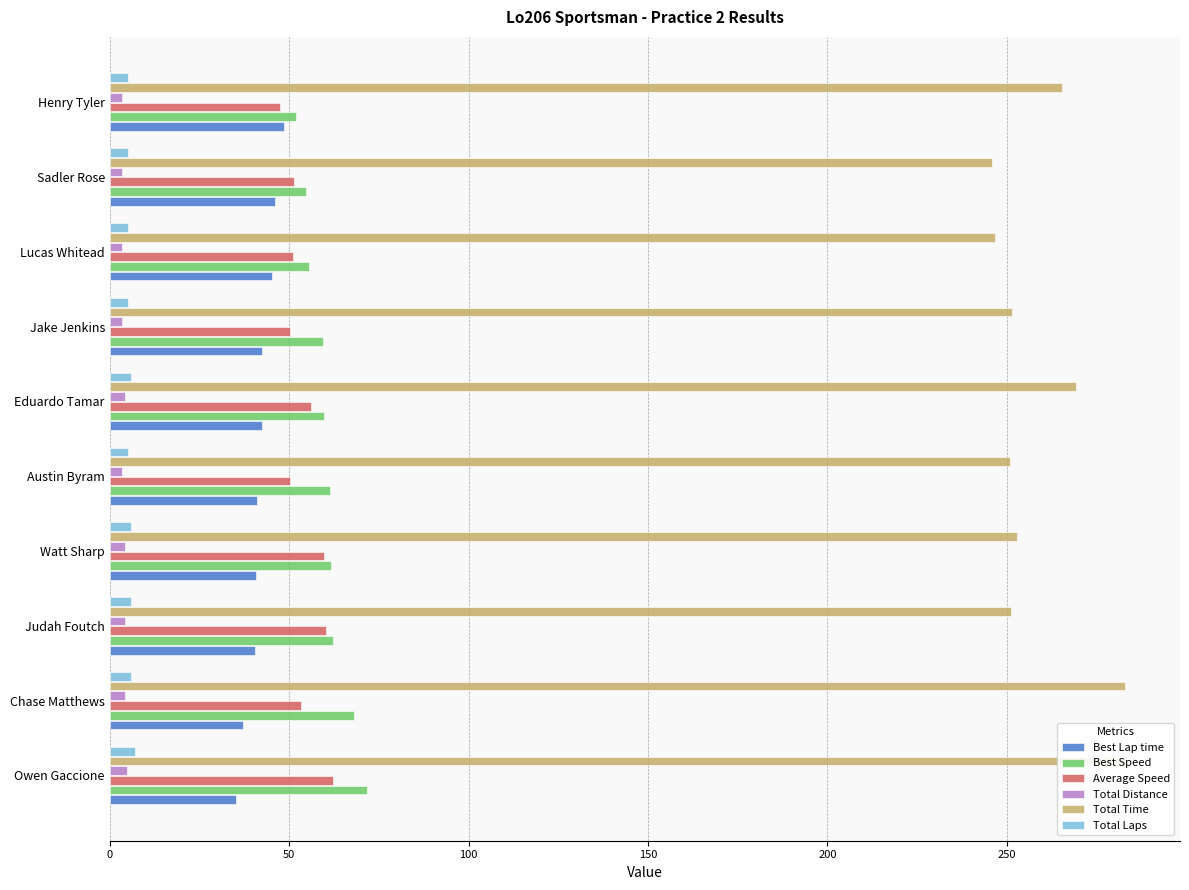

What are all the series names shown in the legend?

Best Lap time, Best Speed, Average Speed, Total Distance, Total Time, Total Laps